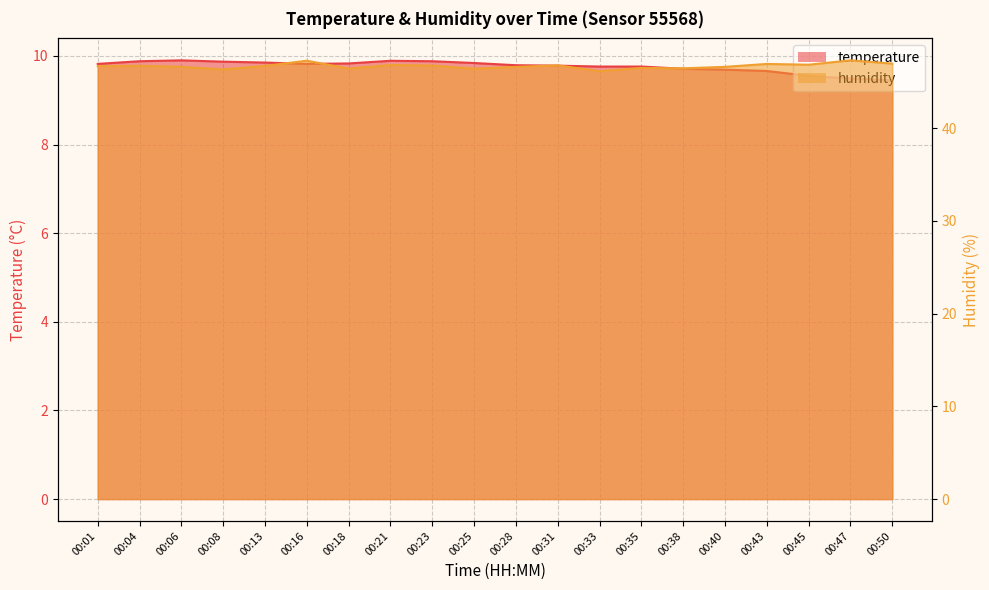

What is the minimum value shown in the chart?

9.4